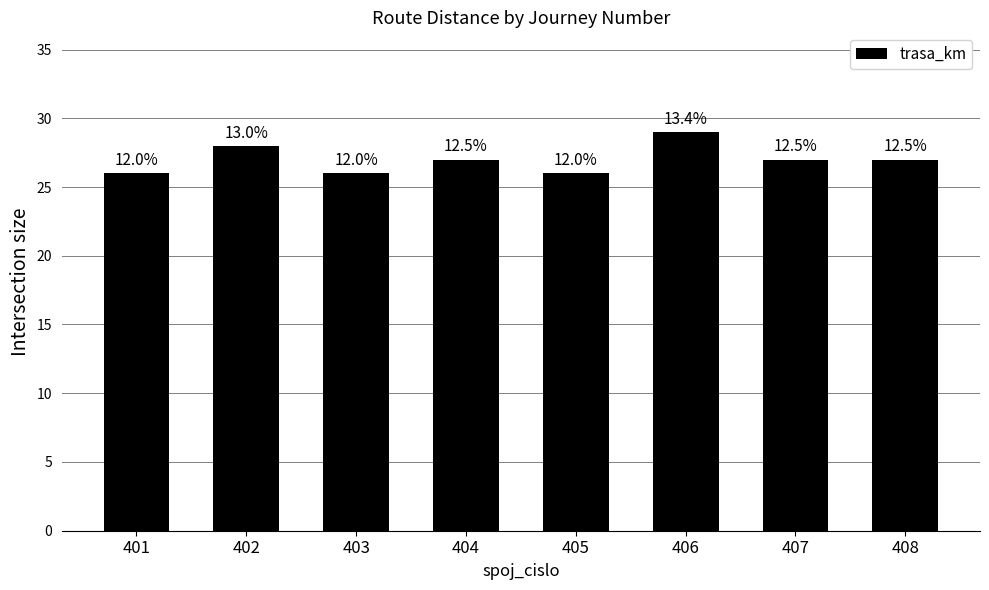

Count the values in the range 26 to 28.

7